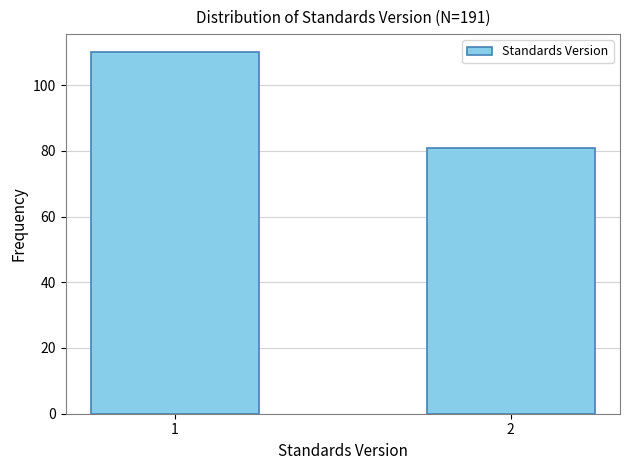

Reading right to left, list all the values displayed in this chart.

81	110